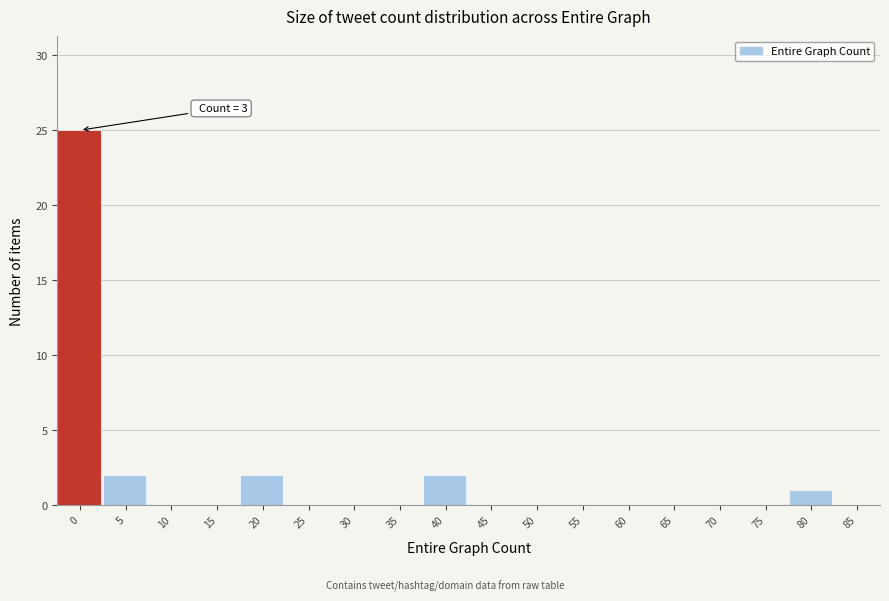

Reading right to left, transcribe all the data shown in this chart.

85=0	80=1	75=0	70=0	65=0	60=0	55=0	50=0	45=0	40=2	35=0	30=0	25=0	20=2	15=0	10=0	5=2	0=25